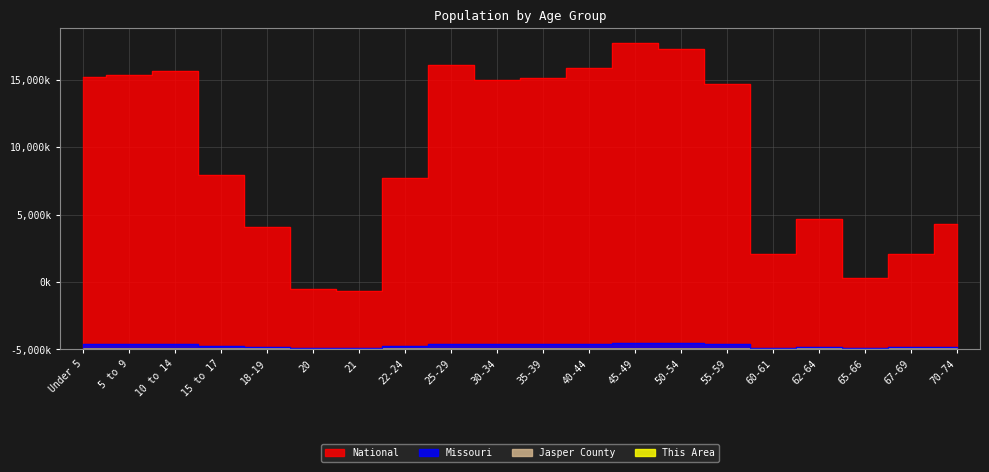

True or false: National and Jasper County cross at least once.

False